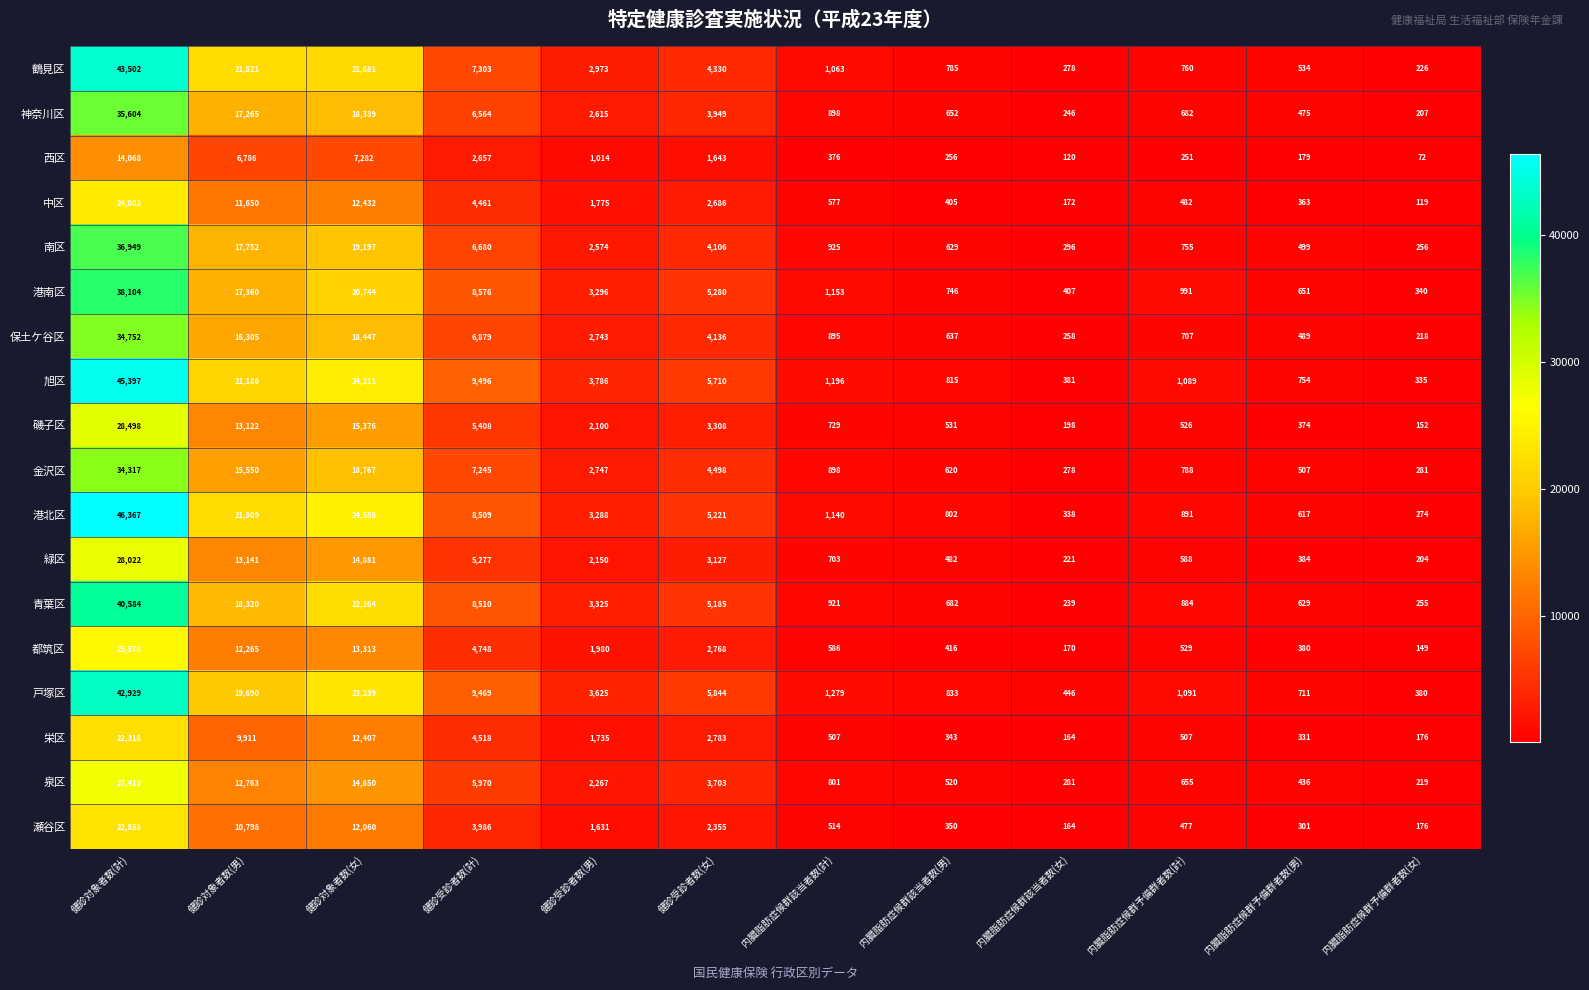

What is the difference between the highest and lowest values at 健診受診者数(計)?

6839